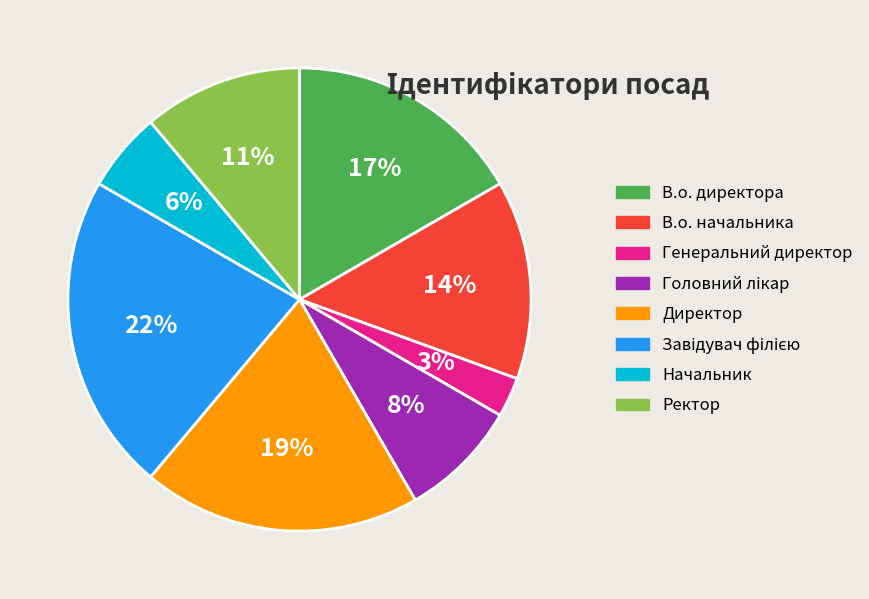

Is there any slice that represents more than half of the pie?

No